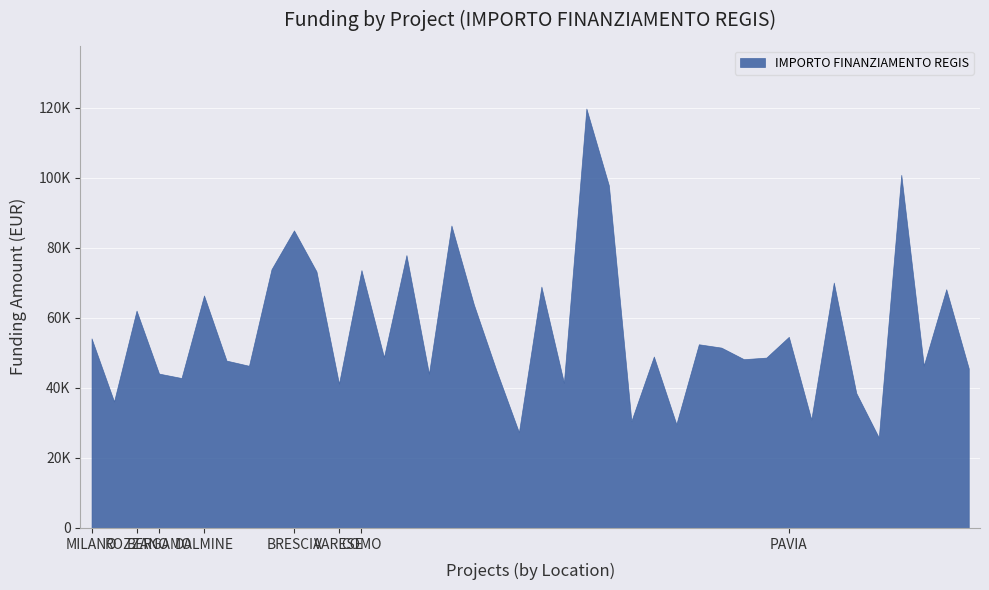

What is the smallest value displayed?

25842.4